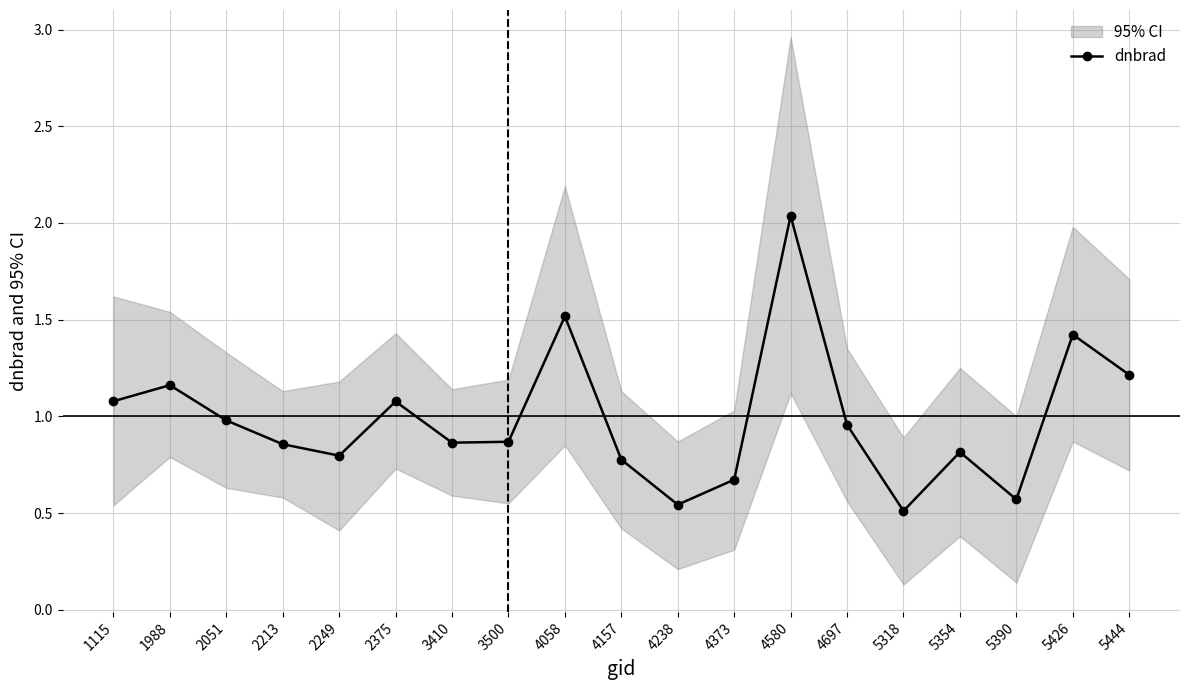

Reading left to right, transcribe all the data shown in this chart.

1115=1.1	1988=1.2	2051=1.0	2213=0.9	2249=0.8	2375=1.1	3410=0.9	3500=0.9	4058=1.5	4157=0.8	4238=0.5	4373=0.7	4580=2.0	4697=1.0	5318=0.5	5354=0.8	5390=0.6	5426=1.4	5444=1.2